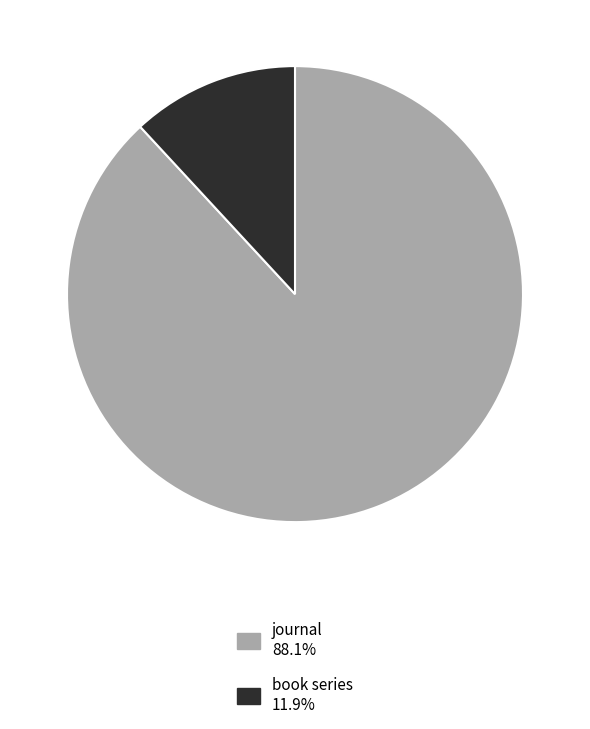

How many slices are in this pie chart?

2